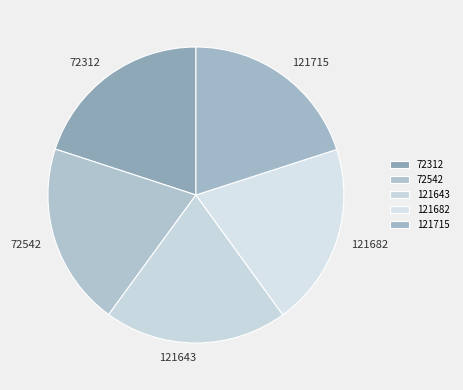

The 72542 slice represents 32% of the pie. True or false?

False